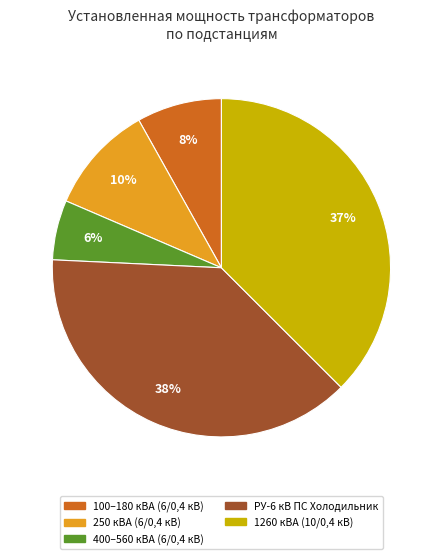

To the nearest percent, what percentage of the pie is 400–560 кВА (6/0,4 кВ)?

6%